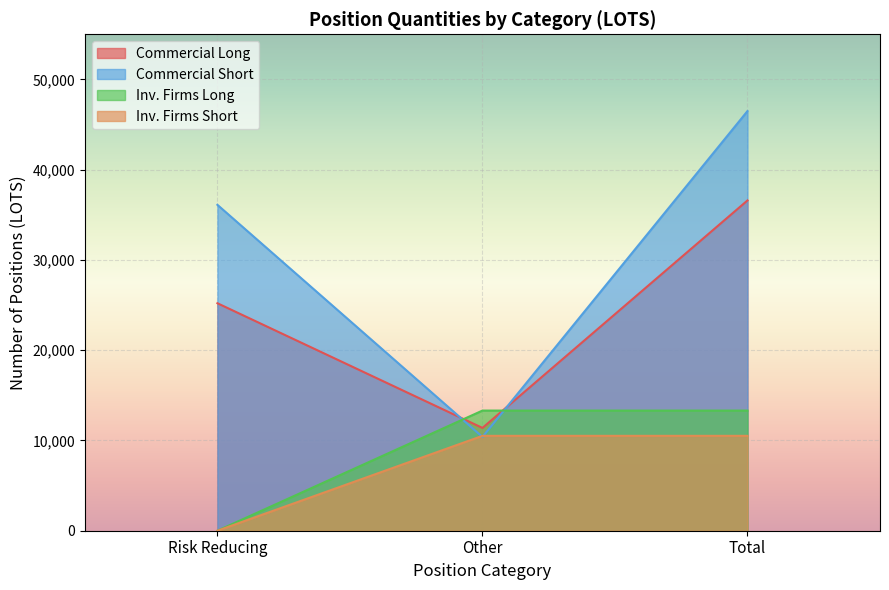

The value of Commercial Short at Risk Reducing is 49370.3. True or false?

False